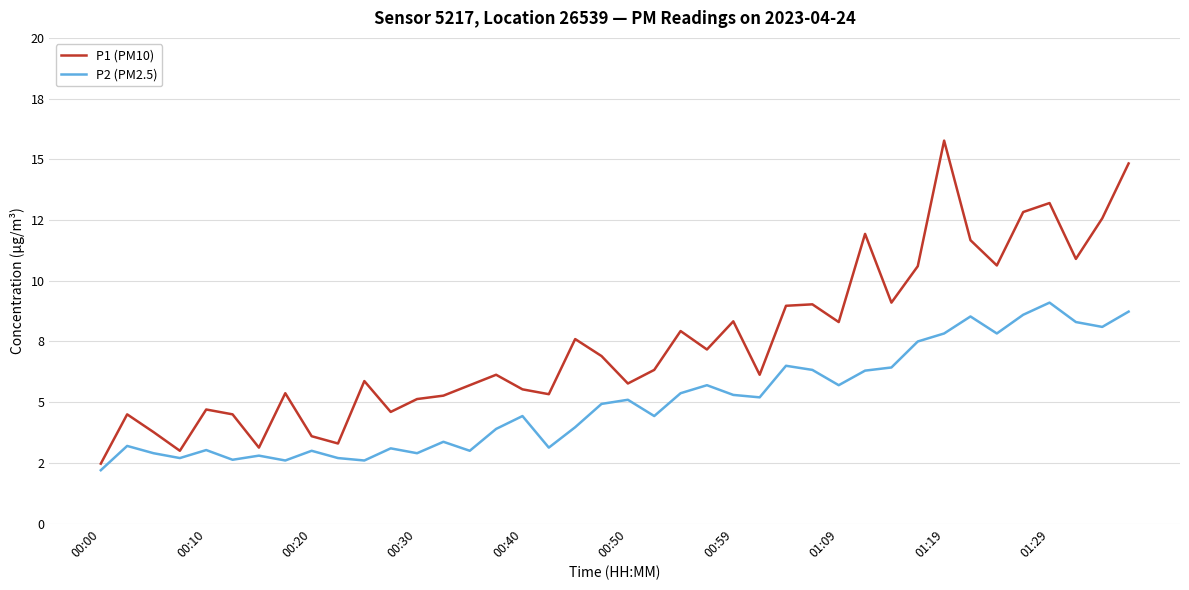

Rank the series by their maximum value, from highest to lowest.

P1 (PM10), P2 (PM2.5)